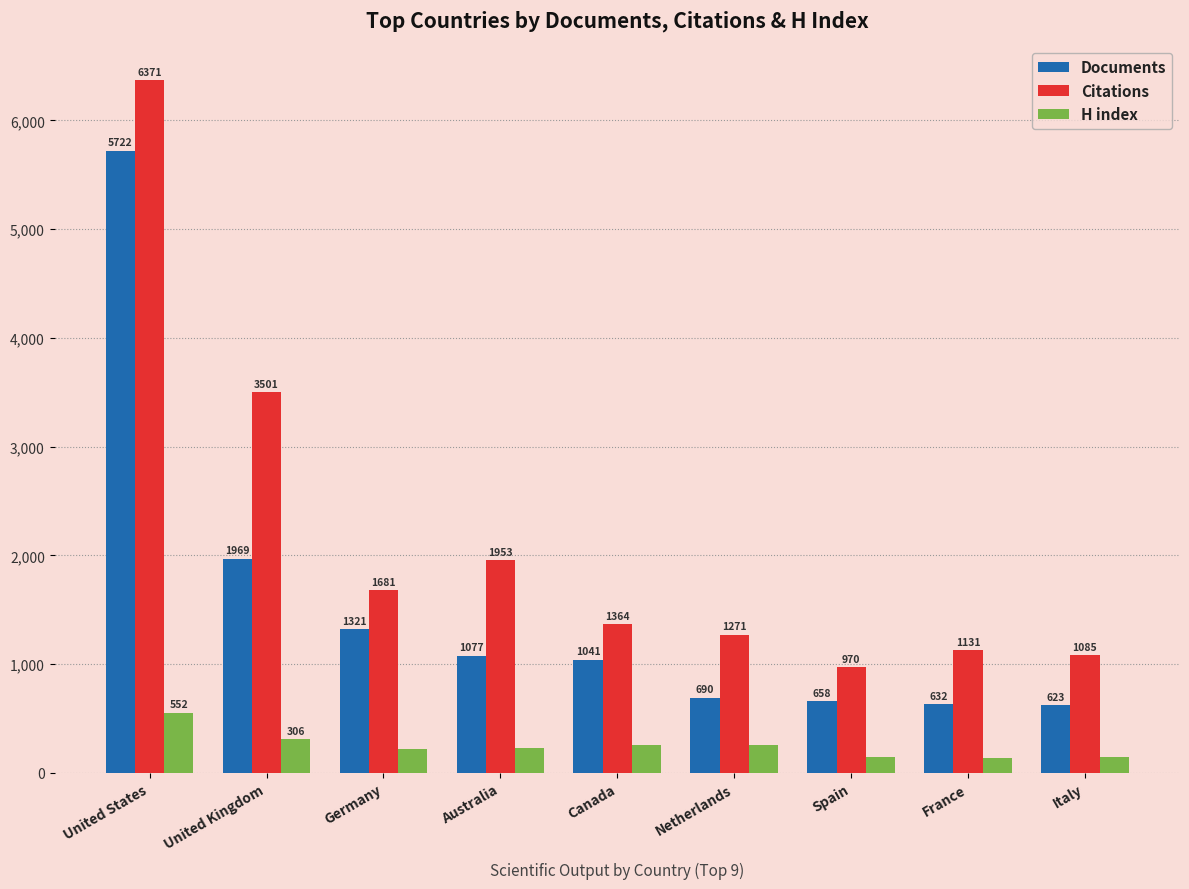

Reading right to left, what are all the values shown in this chart?

Documents: 623	632	658	690	1041	1077	1321	1969	5722
Citations: 1085	1131	970	1271	1364	1953	1681	3501	6371
H index: 147	138	148	255	253	232	223	306	552